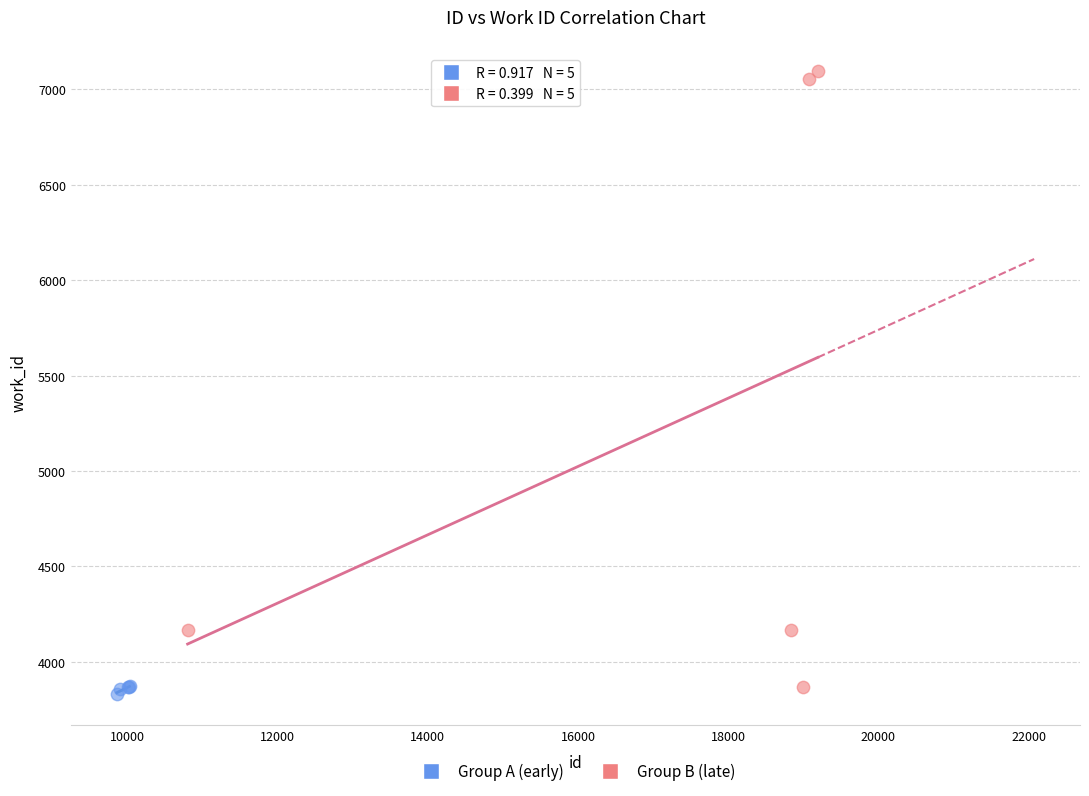

Which series contains the highest Y value?

Group B (late)